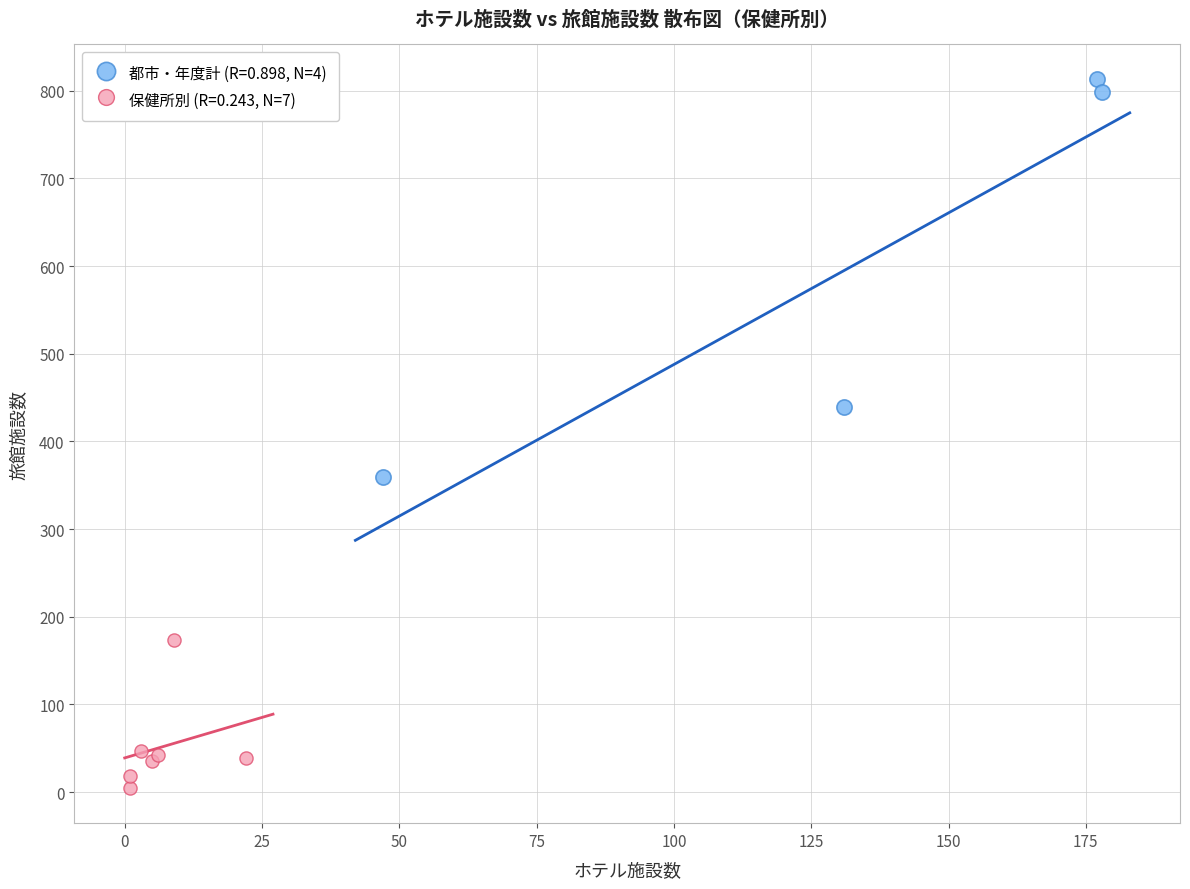

Which series reaches the maximum Y coordinate?

都市・年度計 (R=0.898, N=4)